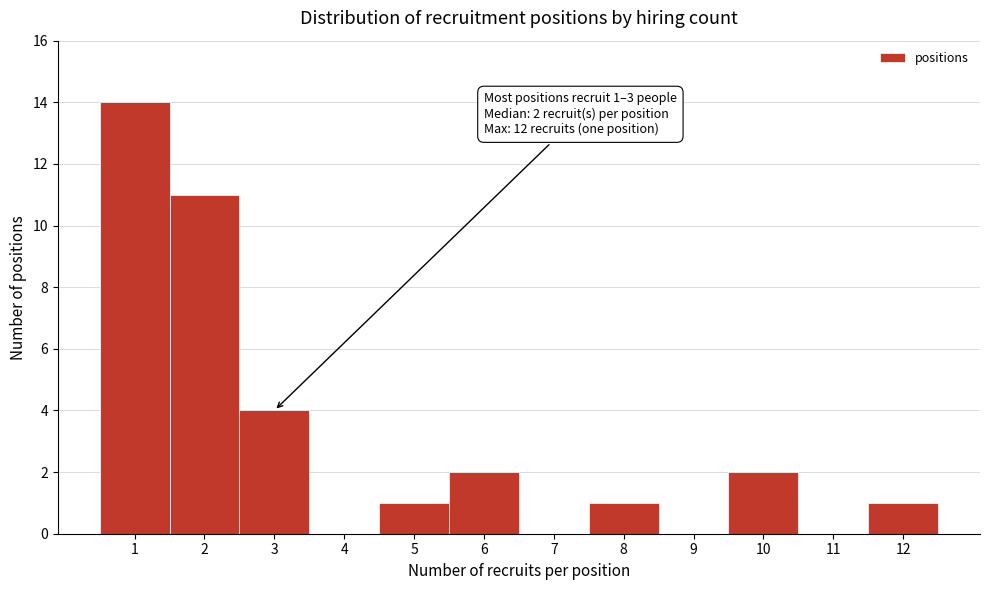

Over which range of the x-axis is the bar tallest?

0.5 to 1.5